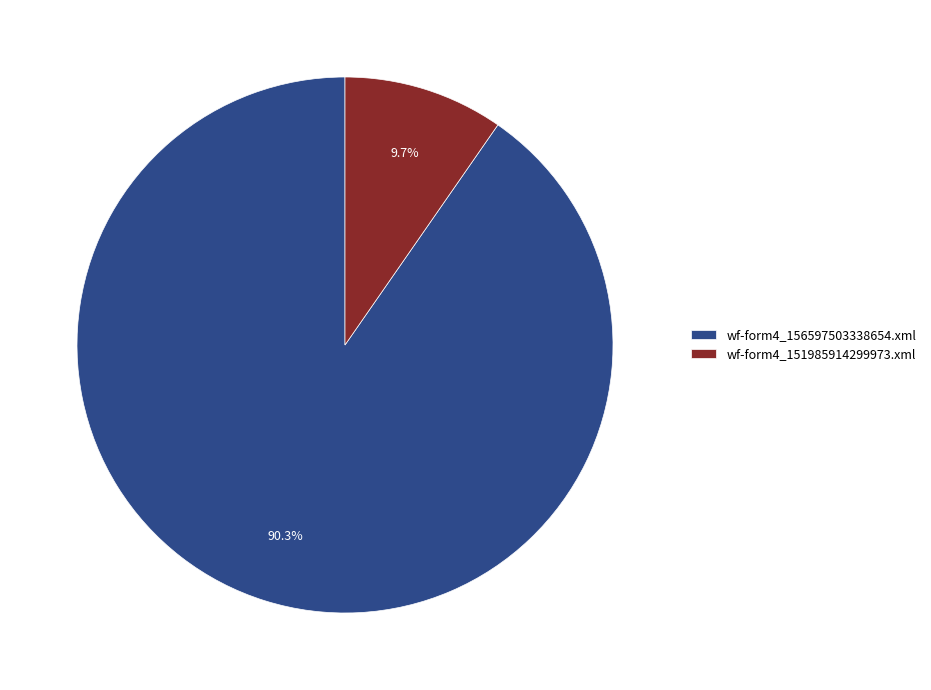

The wf-form4_156597503338654.xml slice represents 90% of the pie. True or false?

True